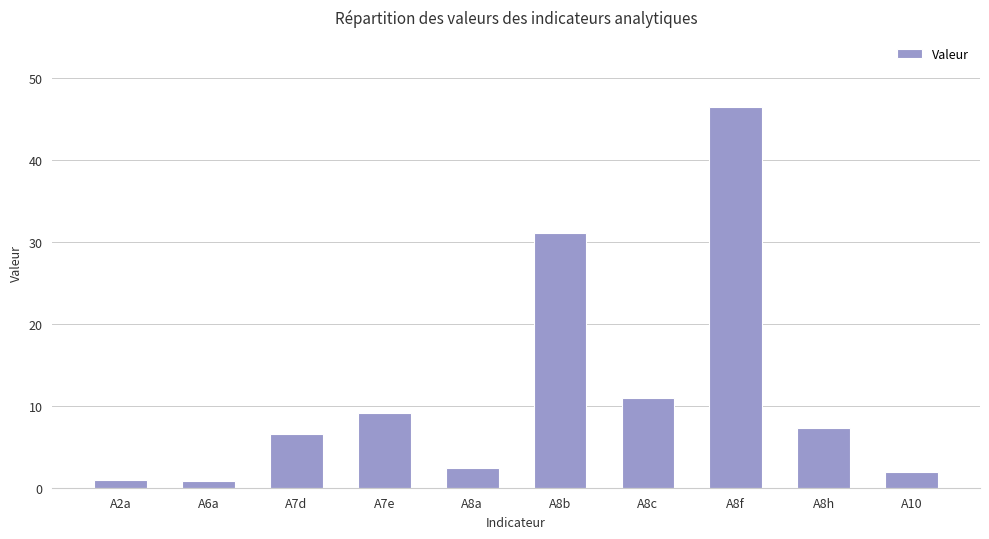

At which category does the chart reach its peak across all series?

A8f